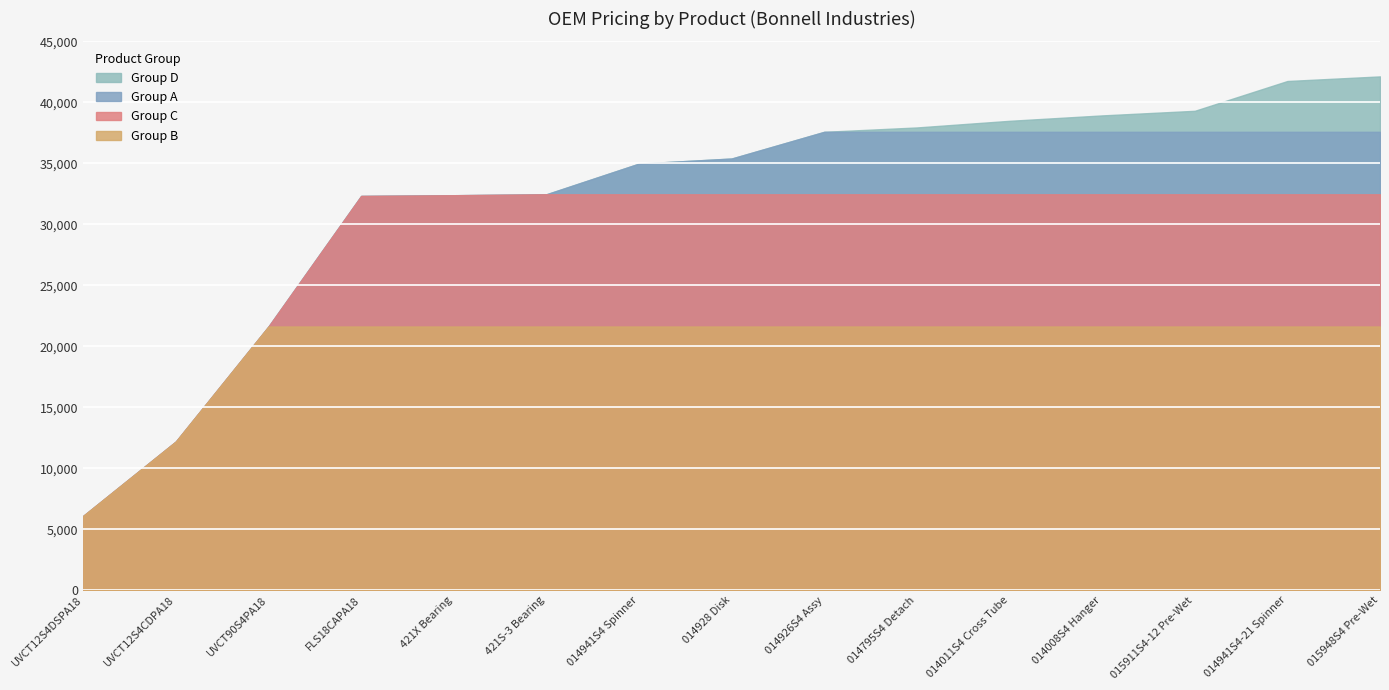

How many data points are less than 544?

7